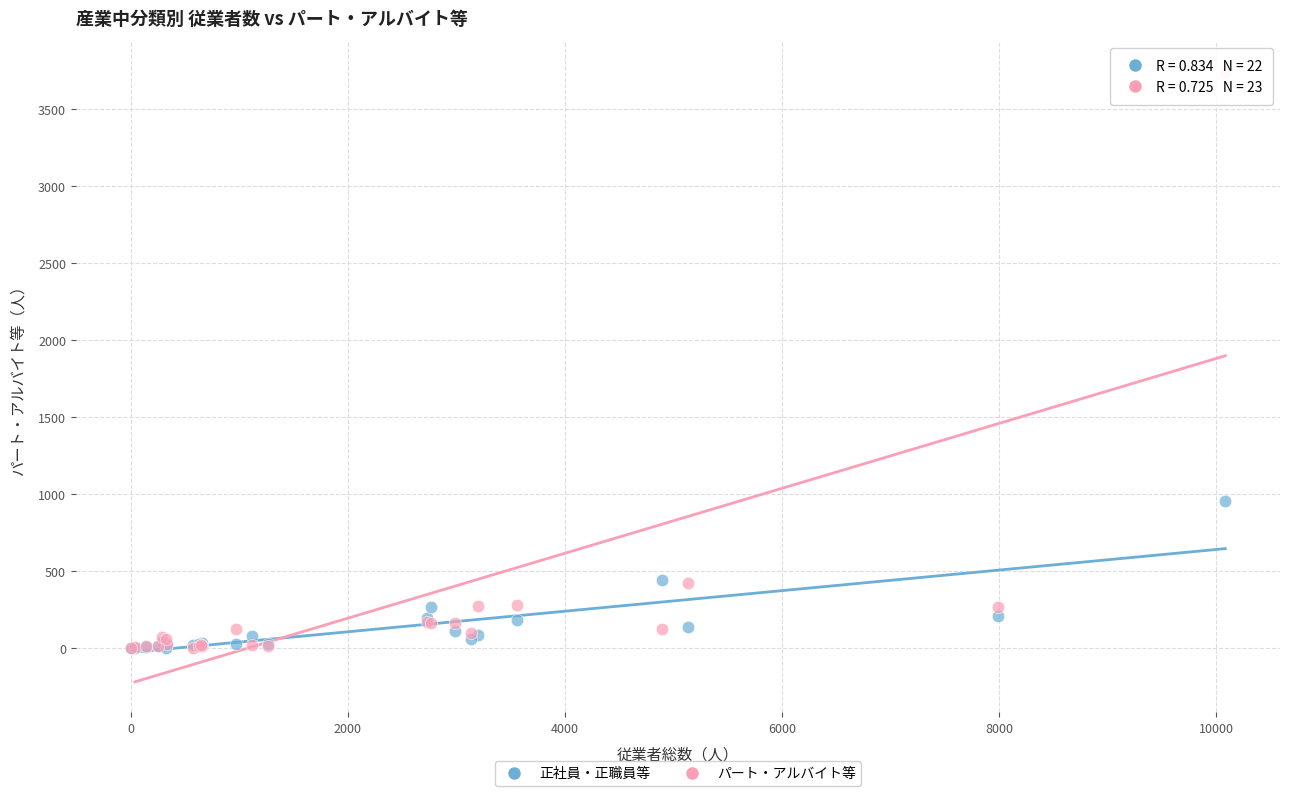

Which series reaches the maximum Y coordinate?

パート・アルバイト等